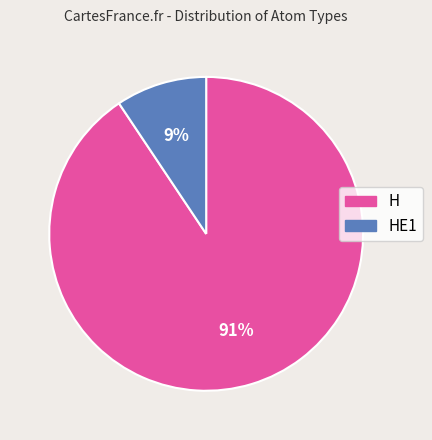

Is there any slice that represents more than half of the pie?

Yes